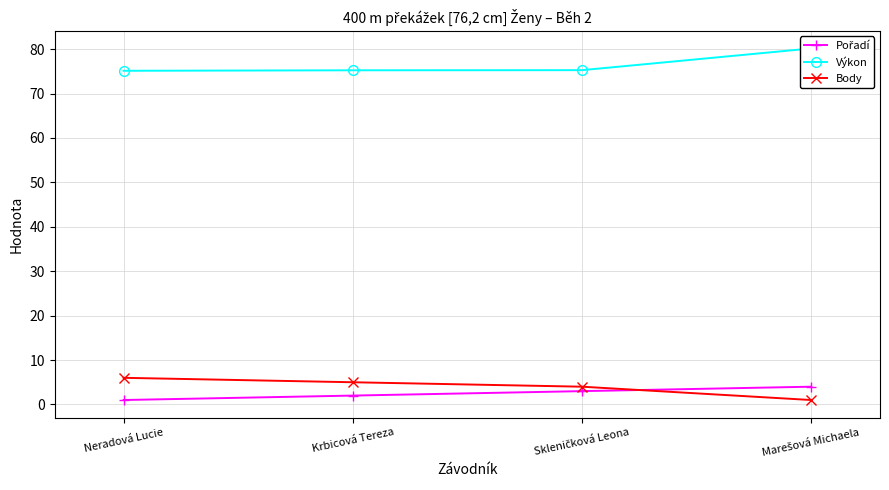

True or false: Body and Výkon cross at least once.

False